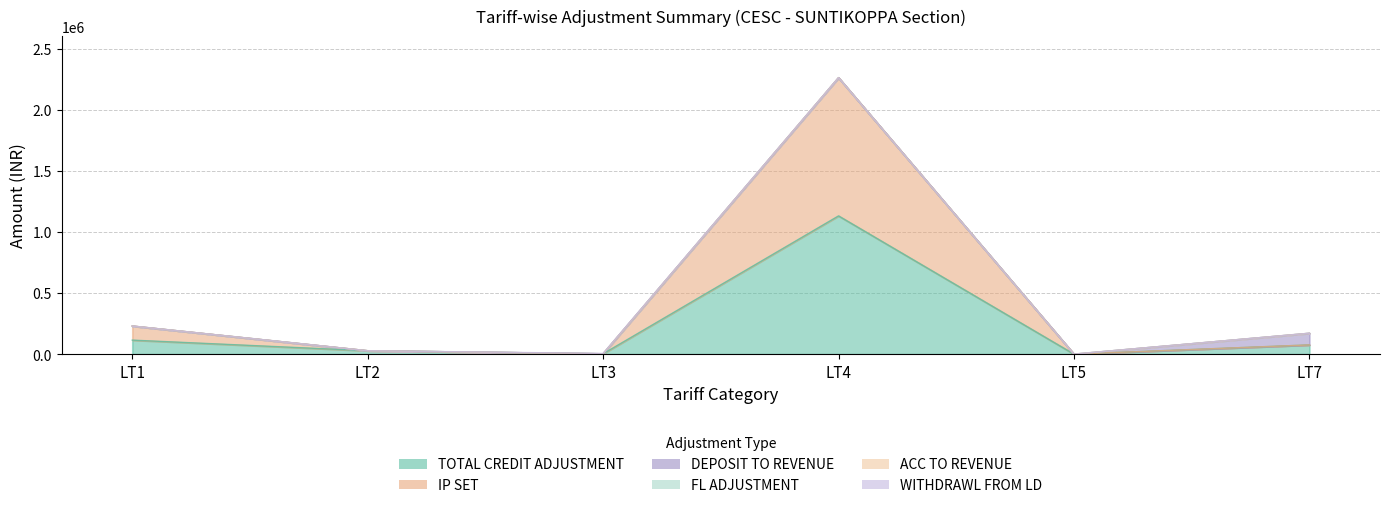

What is the total value across all series at LT1?

230033.1